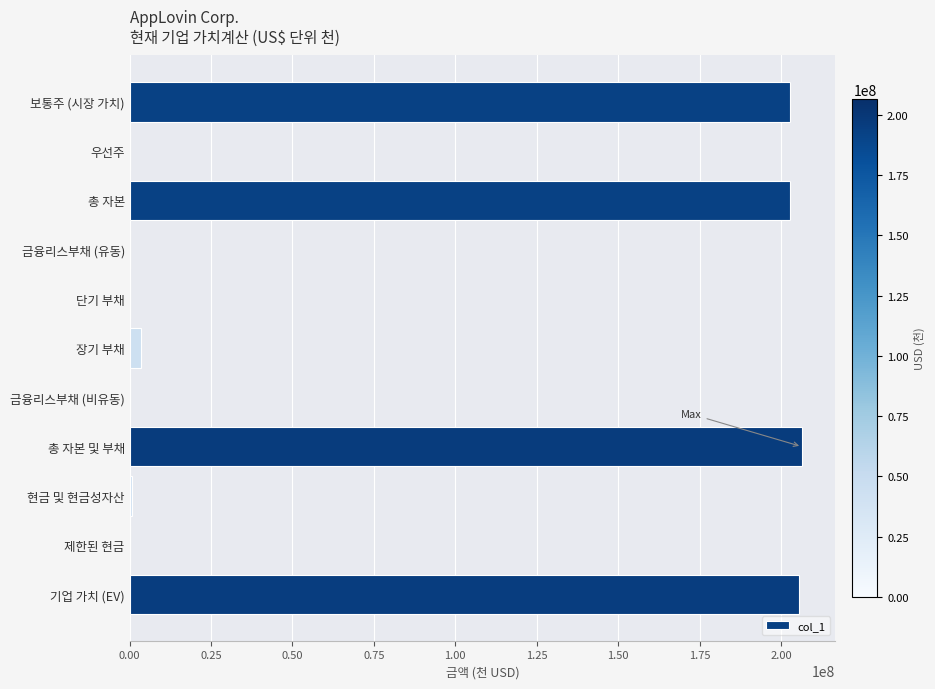

What is the maximum value shown in the chart?

206381768